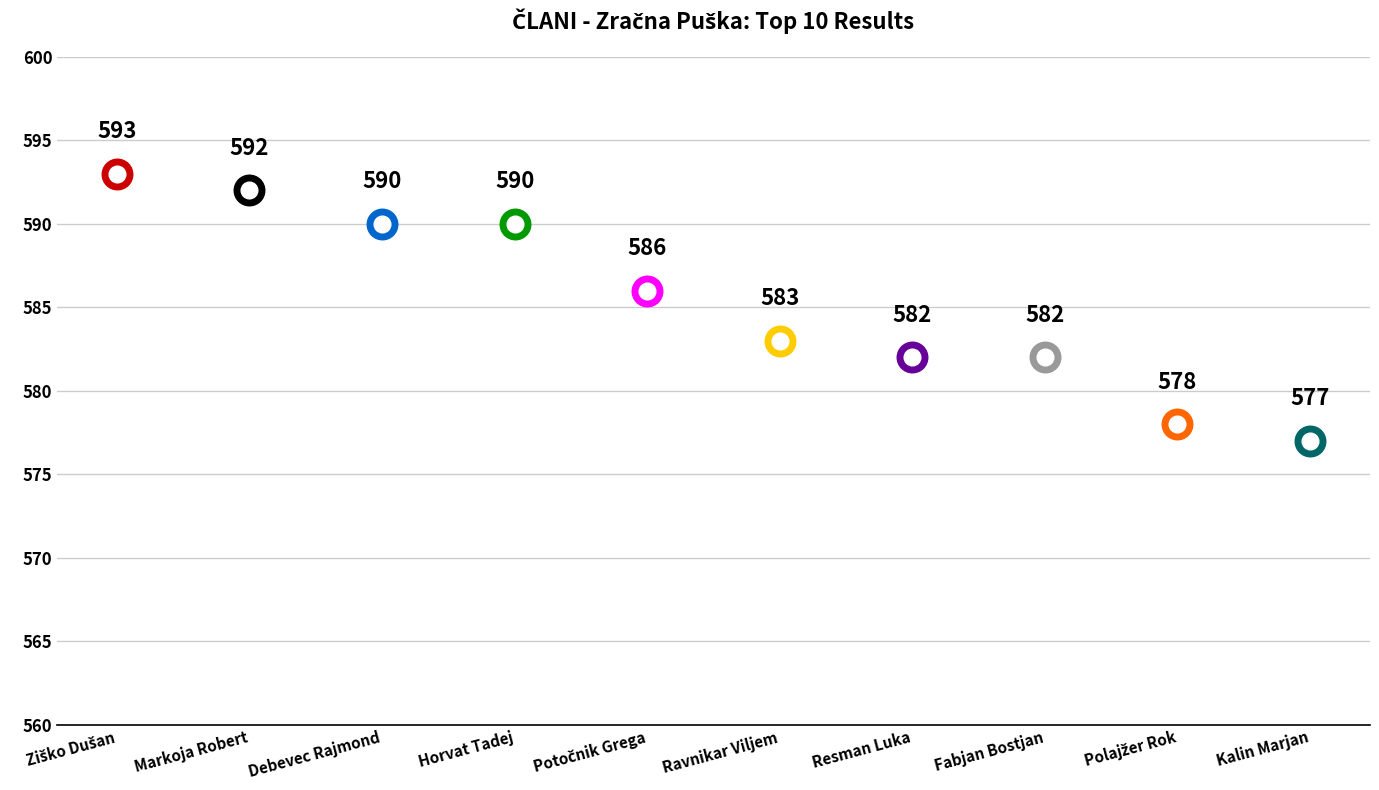

Rank the categories by value from highest to lowest.

Ziško Dušan, Markoja Robert, Debevec Rajmond, Horvat Tadej, Potočnik Grega, Ravnikar Viljem, Resman Luka, Fabjan Bostjan, Polajžer Rok, Kalin Marjan